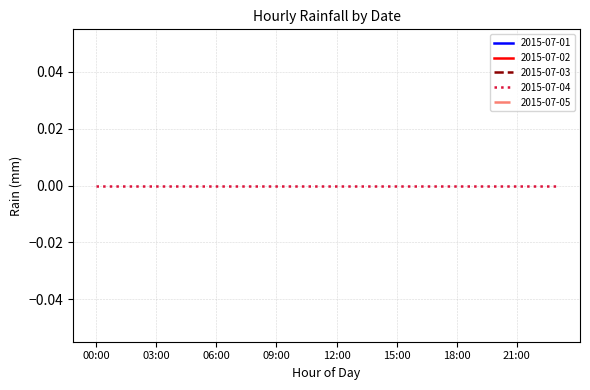

Reading left to right, extract all data points from this chart.

2015-07-01: 0	-999	-999	-999	-999	-999	-999	-999	-999	-999	-999	-999	-999	-999	-999	-999	-999	-999	-999	-999	-999	-999	-999	-999
2015-07-02: -999	-999	-999	-999	-999	-999	-999	0	-999	-999	0	-999	-999	-999	-999	-999	-999	-999	-999	-999	-999	-999	-999	-999
2015-07-03: -999	-999	-999	-999	-999	-999	-999	-999	-999	-999	-999	-999	-999	-999	-999	-999	-999	-999	-999	-999	-999	-999	-999	-999
2015-07-04: 0	0	0	0	0	0	0	0	0	0	0	0	0	0	0	0	0	0	0	0	0	0	0	0
2015-07-05: -999	-999	-999	-999	-999	-999	-999	-999	-999	-999	-999	-999	-999	-999	-999	-999	-999	-999	-999	-999	-999	-999	-999	-999